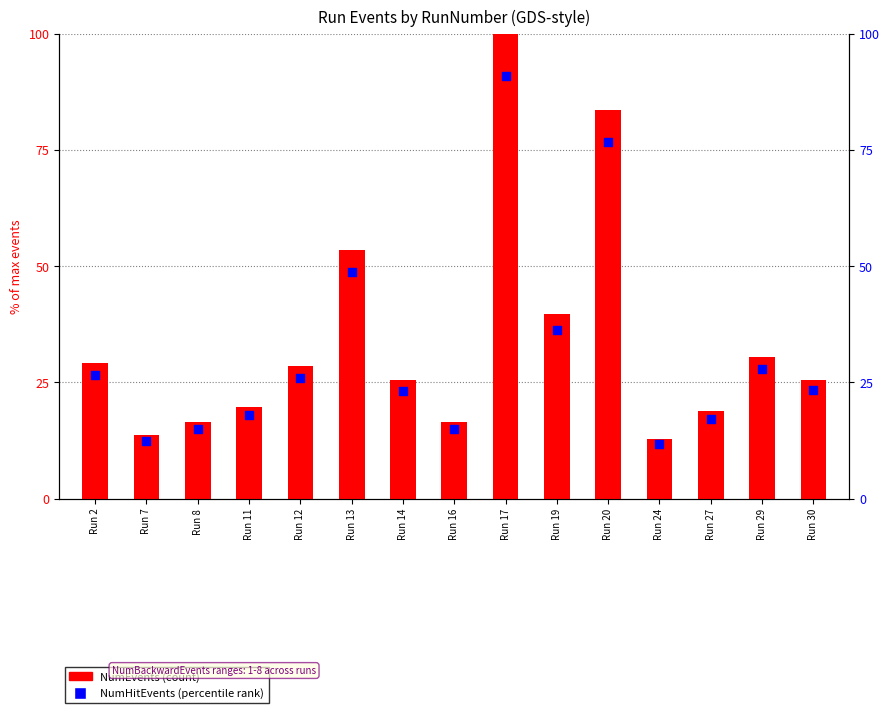

Which series reaches the maximum Y coordinate?

NumEvents